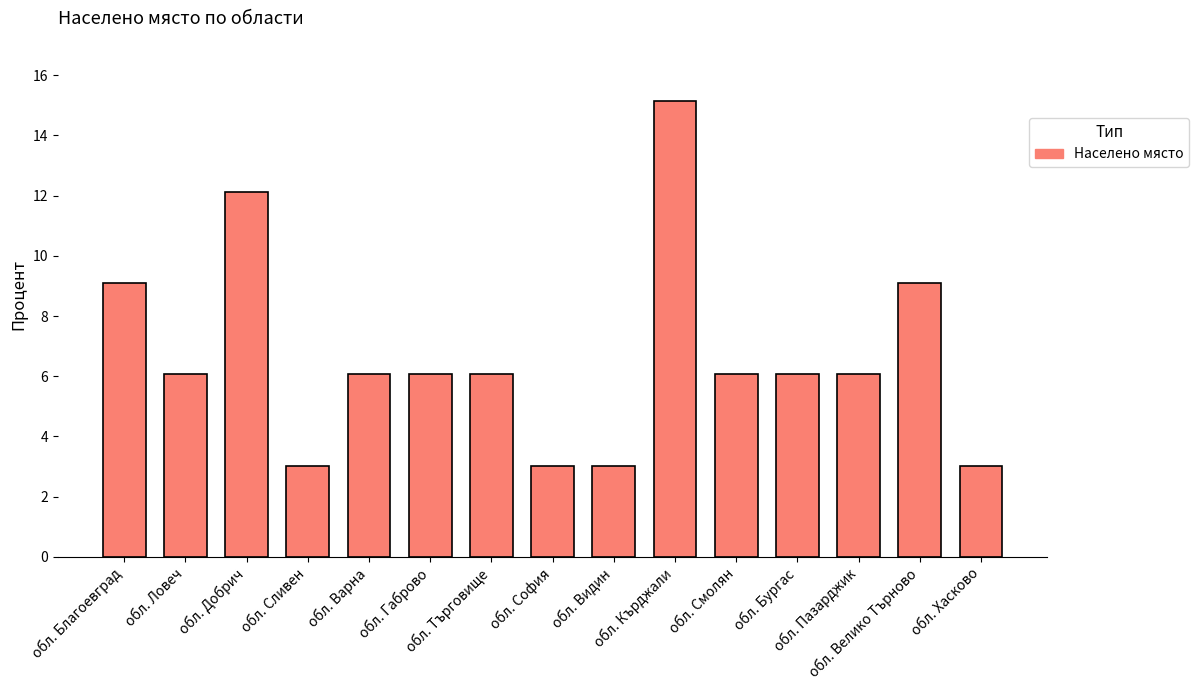

What is the smallest value displayed?

3.0